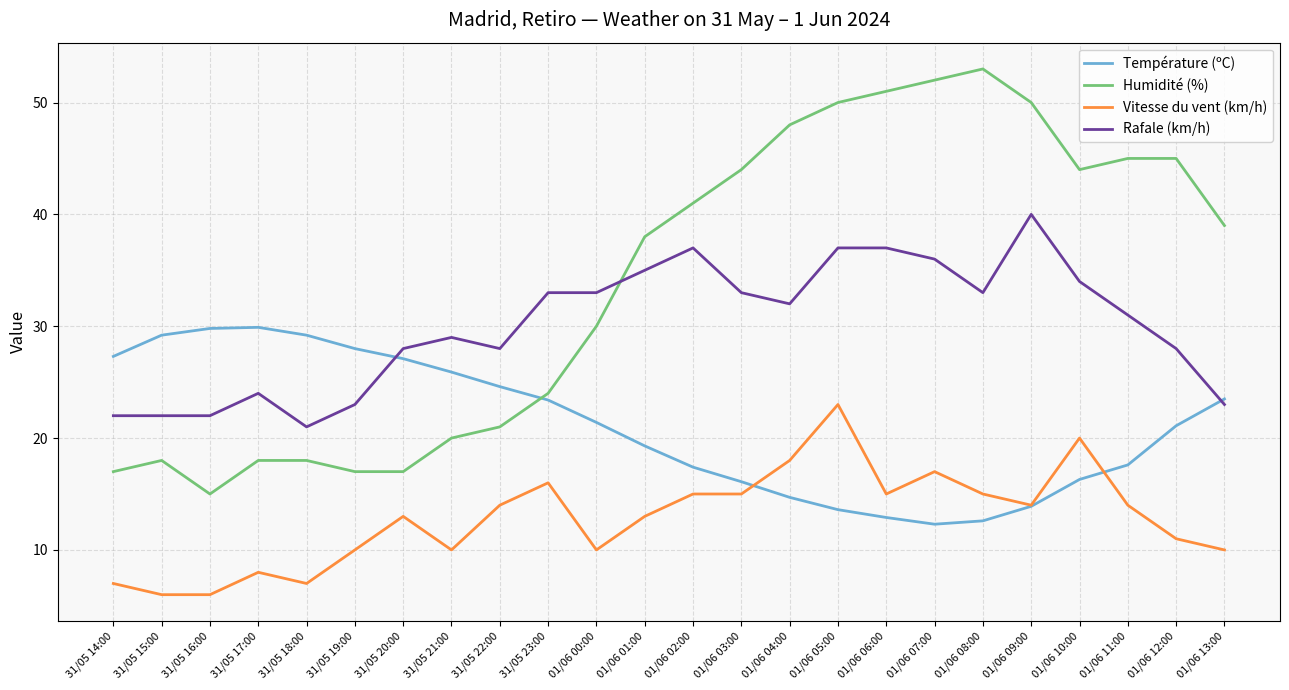

The Vitesse du vent (km/h) series shows 21.9 at 01/06 03:00. True or false?

False